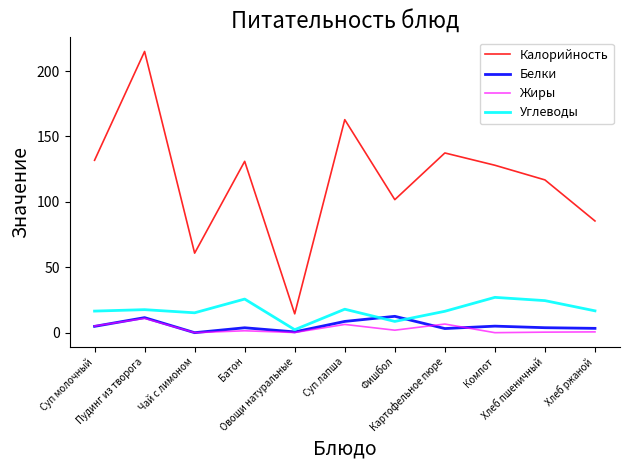

Which series has the largest range (max minus min)?

Калорийность